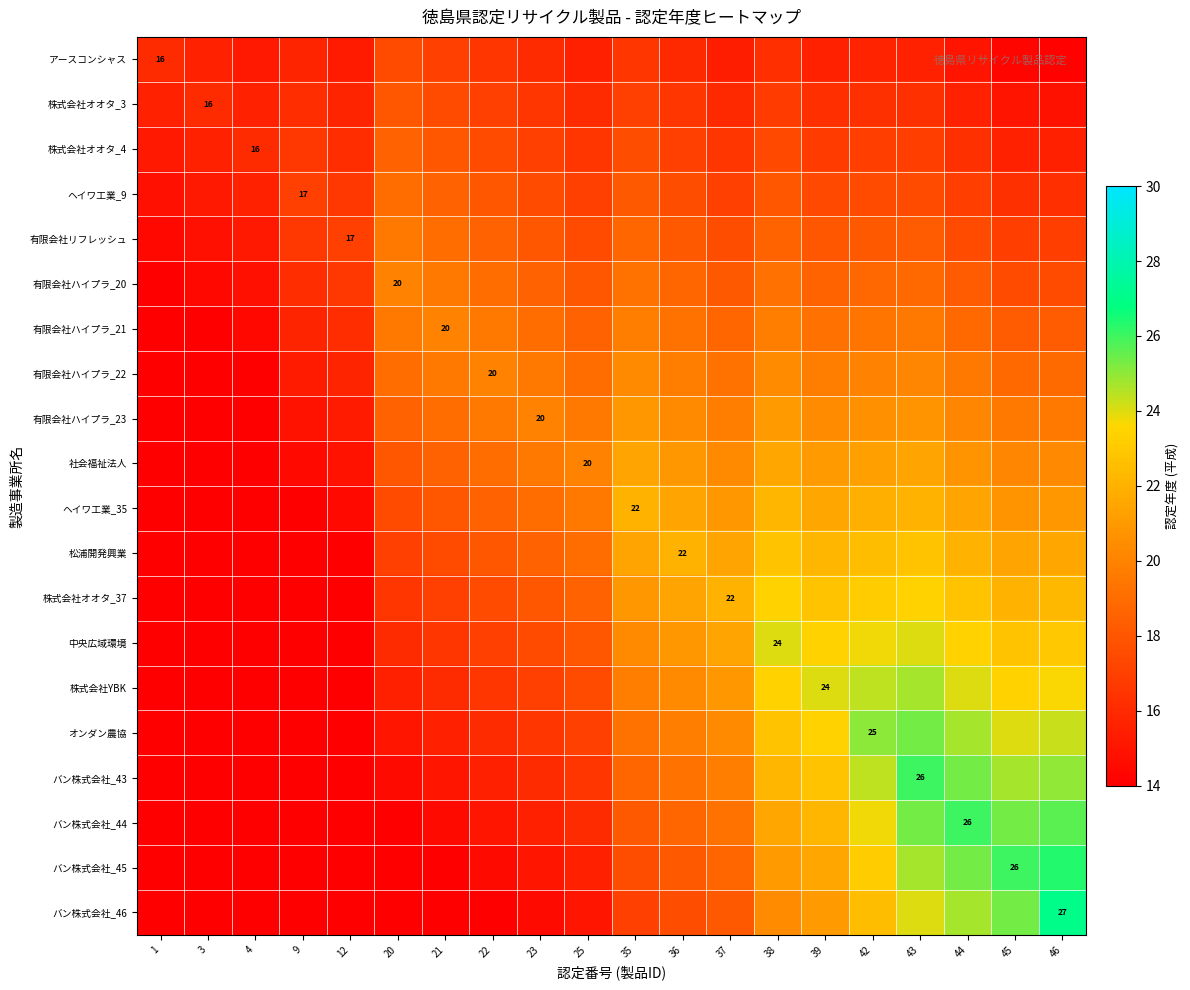

What is the maximum value shown in the chart?

27.0